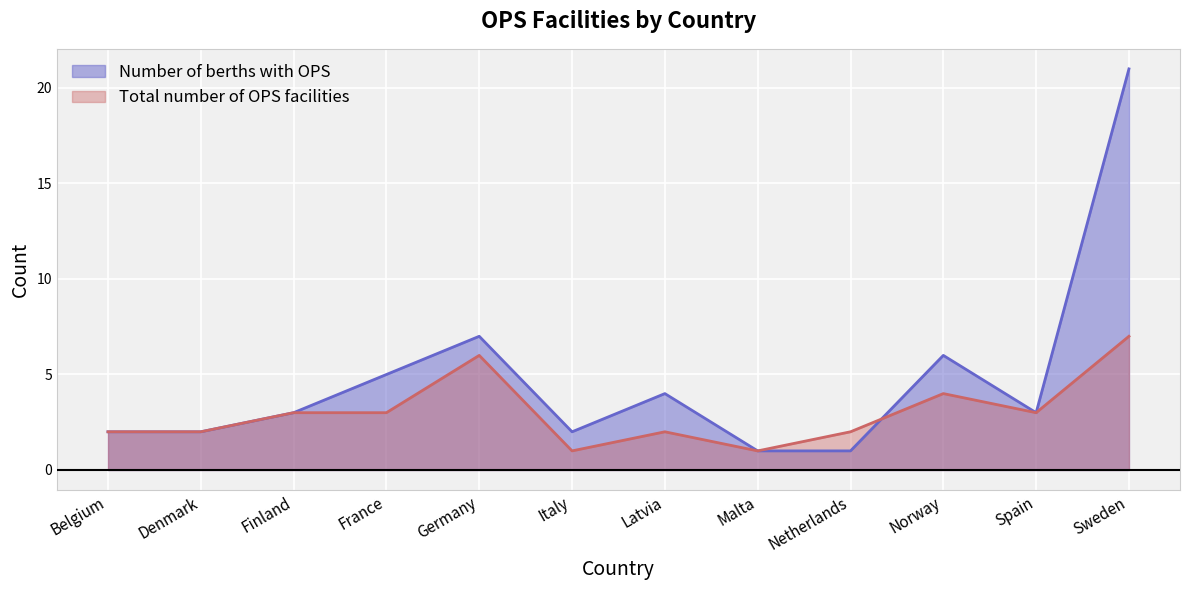

Where is Total number of OPS facilities nearest to the value 4?

Norway